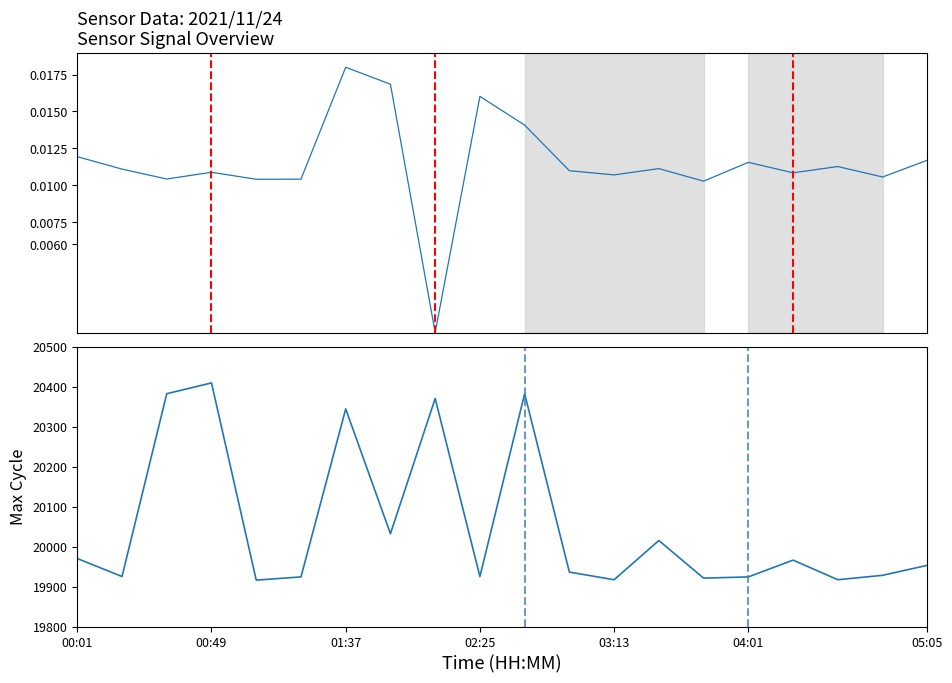

How many positive values does the Samples (normalized) series have?

19